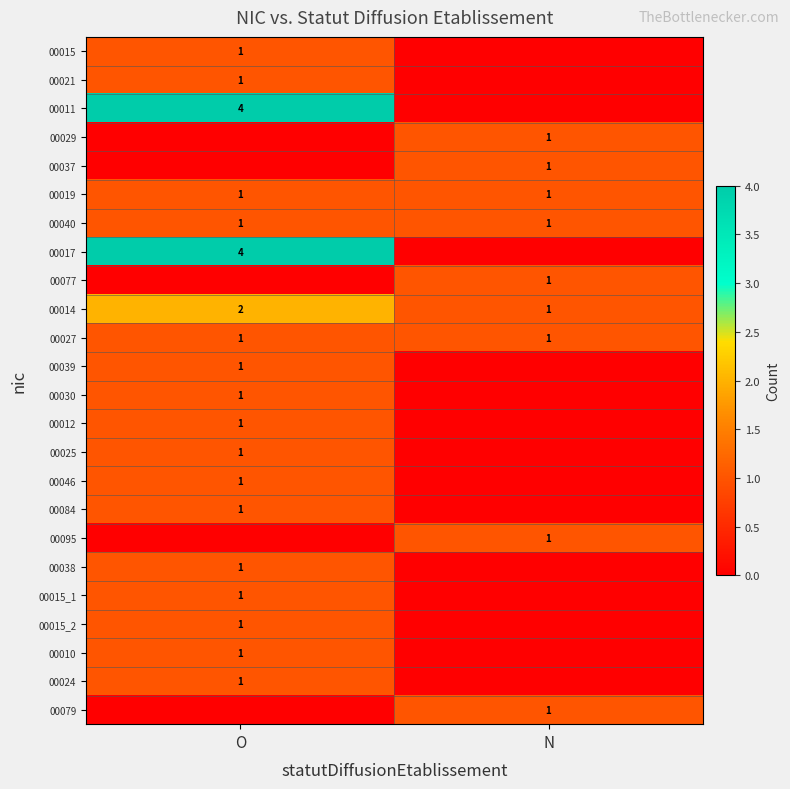

Count the number of categories in the chart.

2